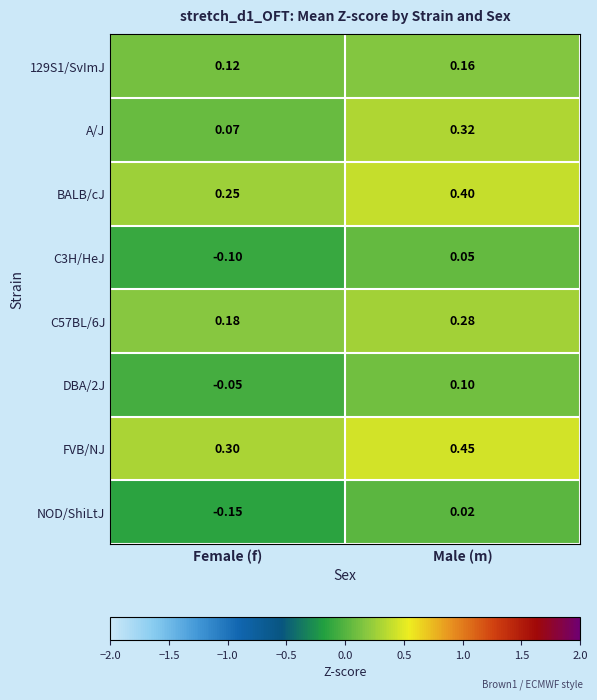

At which label does NOD/ShiLtJ first exceed 0?

Male (m)